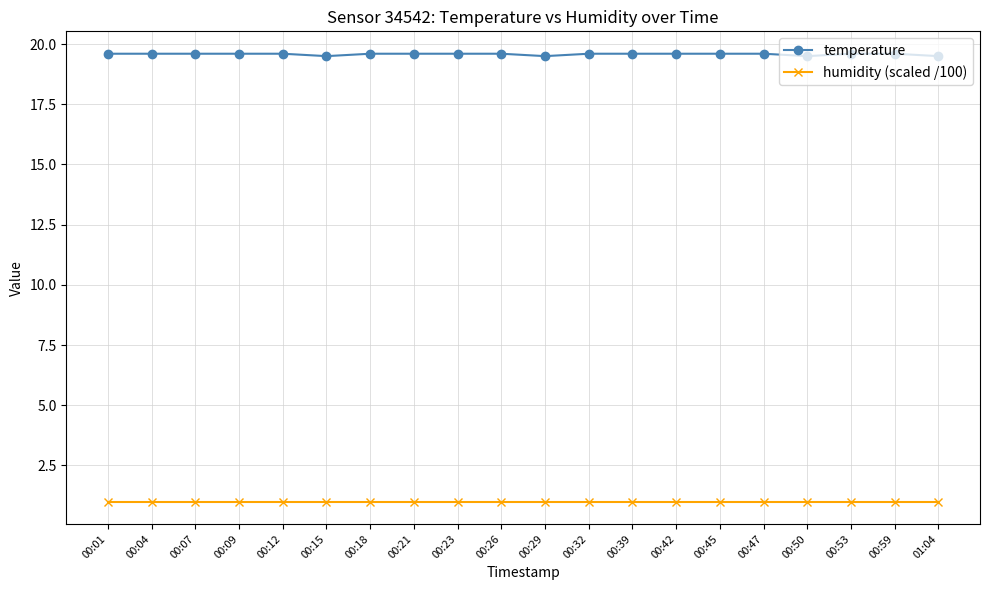

What is the label of the 15th point from the right?

00:15